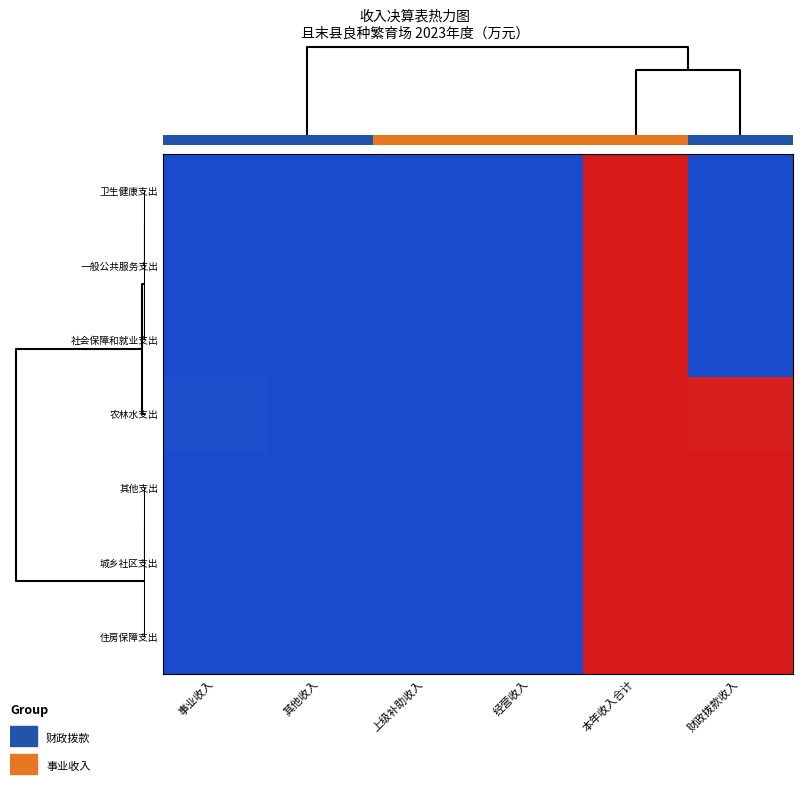

Reading right to left, list all the values displayed in this chart.

卫生健康支出: 财政拨款收入=0.0	本年收入合计=1.0	经营收入=0.0	上级补助收入=0.0	其他收入=0.0	事业收入=0.0
一般公共服务支出: 财政拨款收入=0.0	本年收入合计=1.0	经营收入=0.0	上级补助收入=0.0	其他收入=0.0	事业收入=0.0
社会保障和就业支出: 财政拨款收入=0.0	本年收入合计=1.0	经营收入=0.0	上级补助收入=0.0	其他收入=0.0	事业收入=0.0
农林水支出: 财政拨款收入=1.0	本年收入合计=1.0	经营收入=0.0	上级补助收入=0.0	其他收入=0.0	事业收入=0.0
其他支出: 财政拨款收入=1.0	本年收入合计=1.0	经营收入=0.0	上级补助收入=0.0	其他收入=0.0	事业收入=0.0
城乡社区支出: 财政拨款收入=1.0	本年收入合计=1.0	经营收入=0.0	上级补助收入=0.0	其他收入=0.0	事业收入=0.0
住房保障支出: 财政拨款收入=1.0	本年收入合计=1.0	经营收入=0.0	上级补助收入=0.0	其他收入=0.0	事业收入=0.0